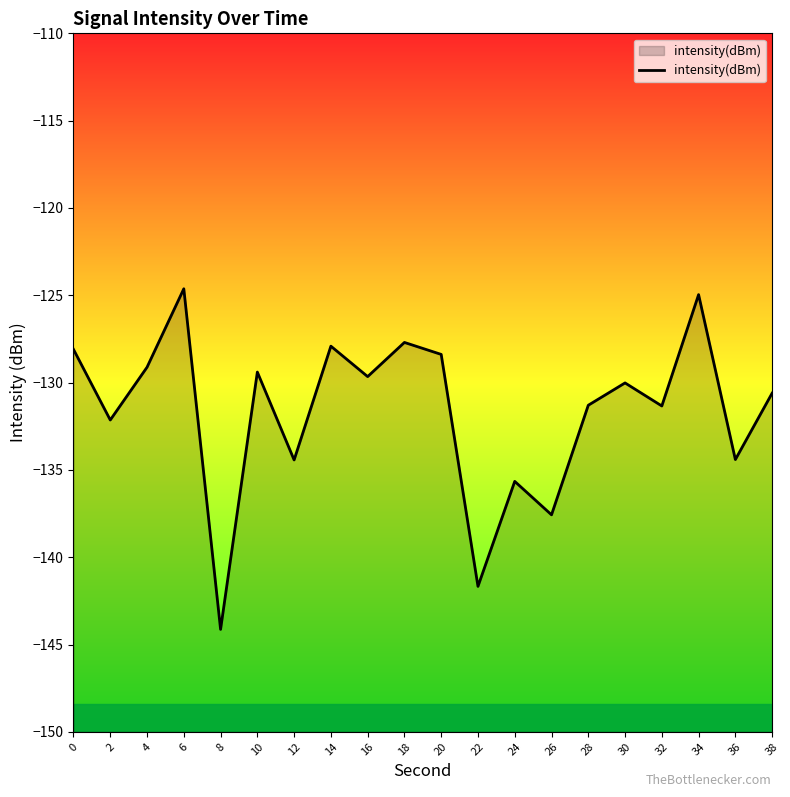

What is the sum of the values at 14 and 36?

-262.3